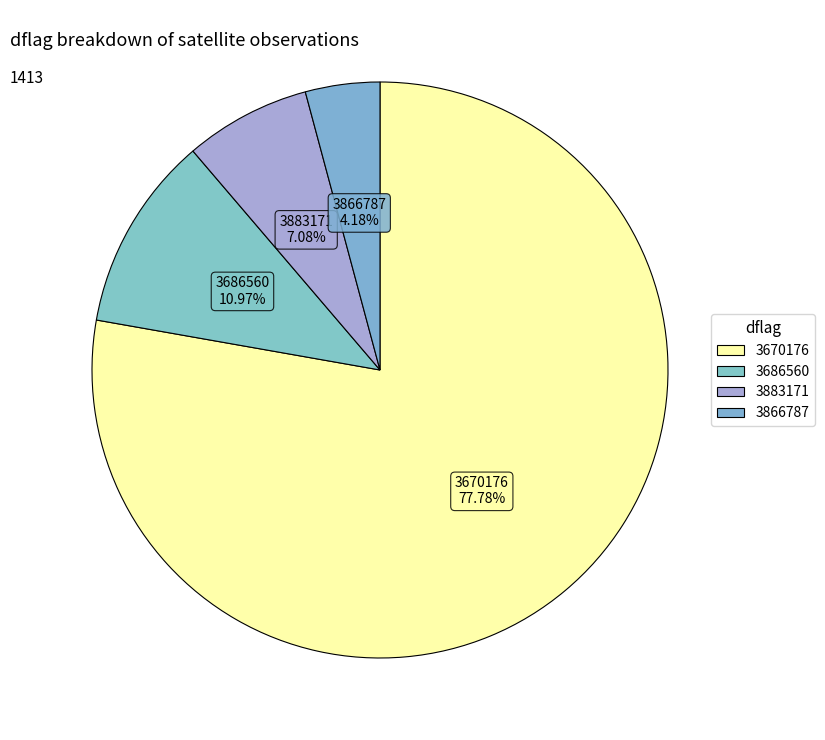

Does any single category account for the majority?

Yes